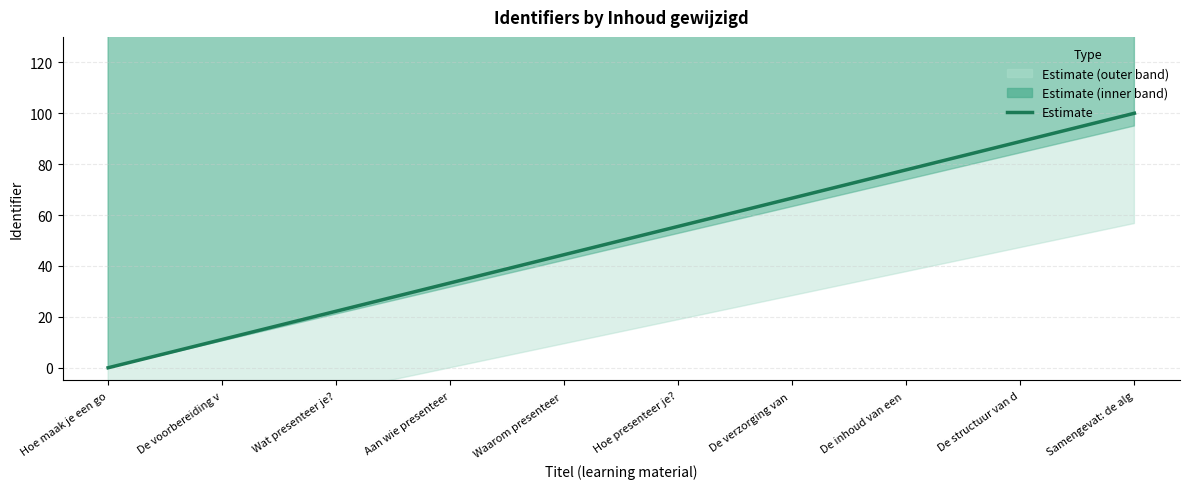

How many lines are shown in the chart?

1